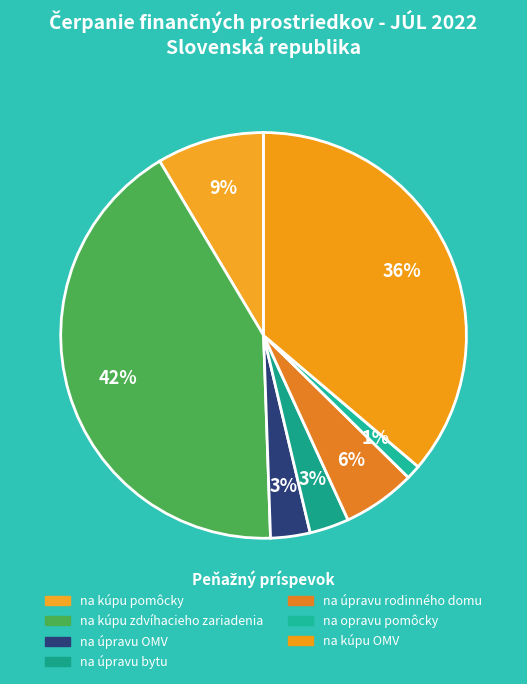

What percentage is the na kúpu OMV slice, to the nearest percent?

36%